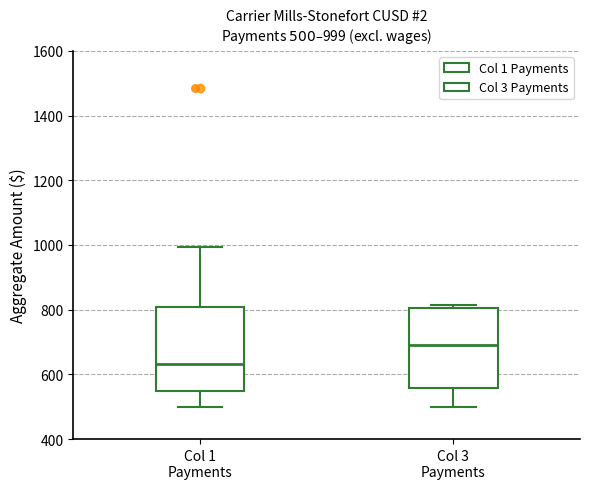

Which box's median line is the highest?

Col 3 Payments